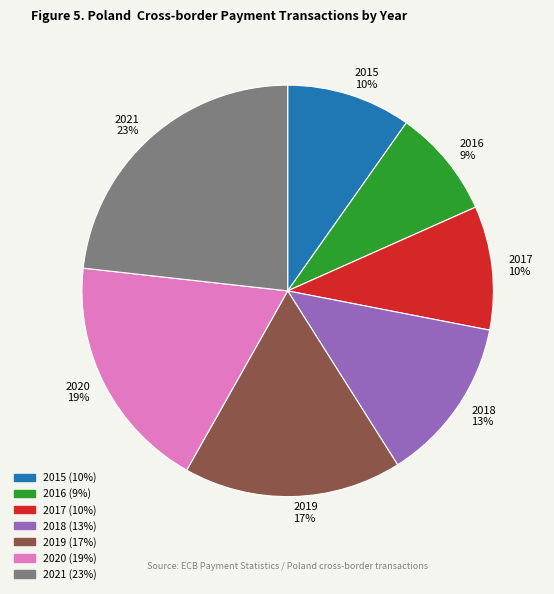

Which category has the biggest portion of the pie?

2021